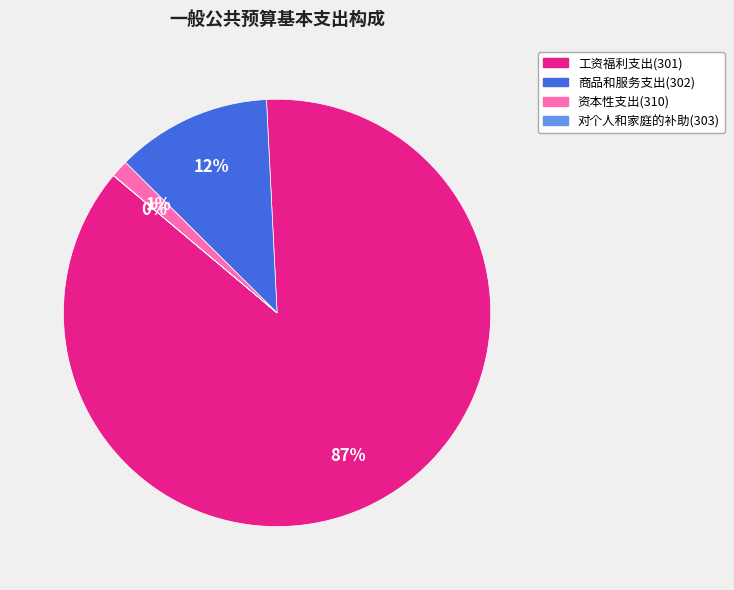

Which category accounts for the majority?

工资福利支出(301)